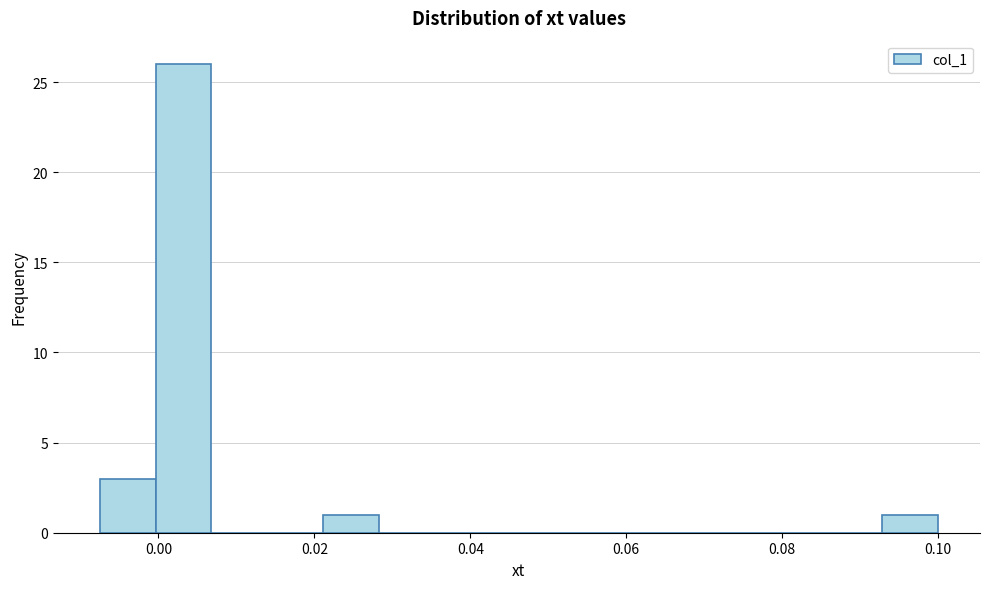

Around what value on the x-axis is the tallest bar? Give the approximate position of its centre, as read against the axis.

0.004